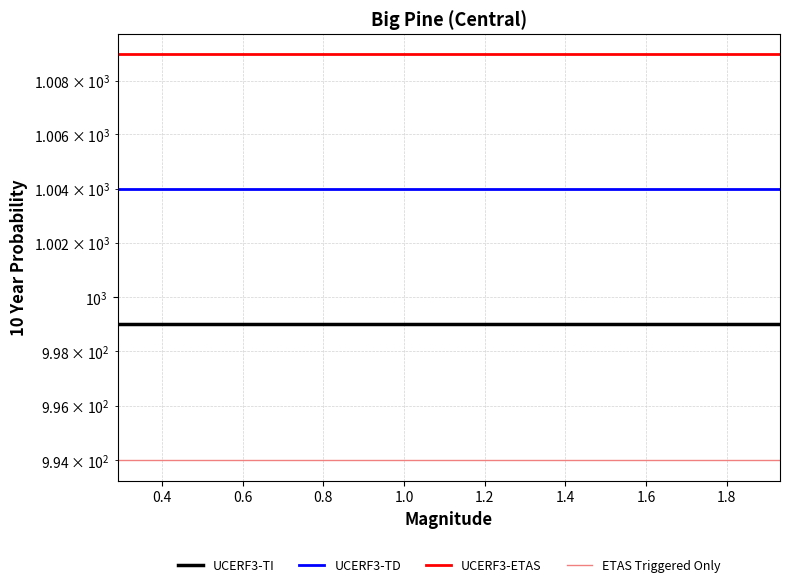

True or false: UCERF3-TD and UCERF3-TI cross at least once.

False